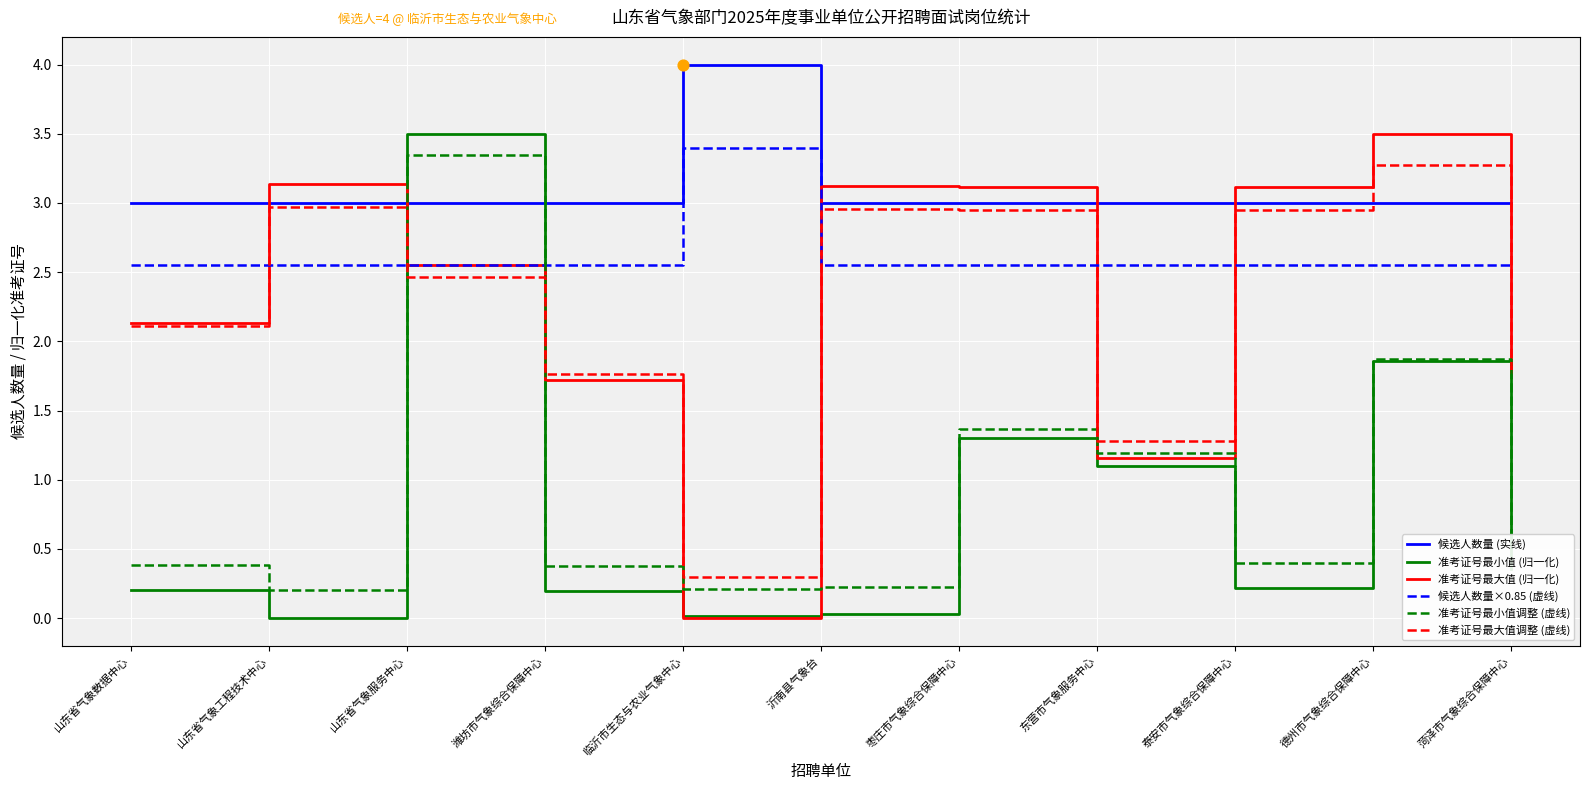

Which series has the largest total across all categories?

候选人数量 (实线)